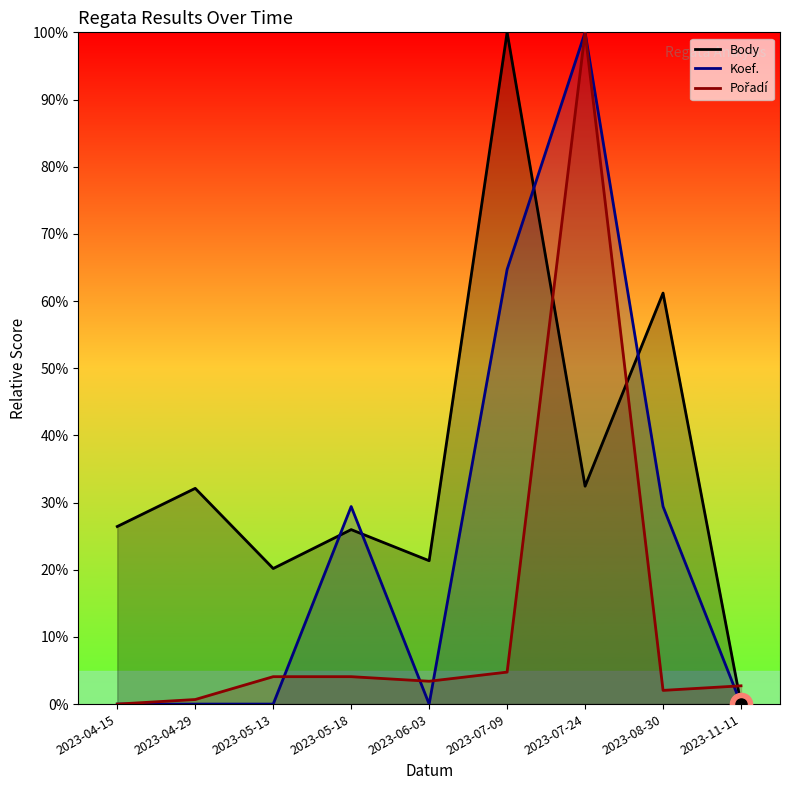

Reading right to left, what are all the values shown in this chart?

Body: 0.0	0.6	0.3	1.0	0.2	0.3	0.2	0.3	0.3
Koef.: 0.0	0.3	1.0	0.6	0.0	0.3	0.0	0.0	0.0
Pořadí: 0.0	0.0	1.0	0.0	0.0	0.0	0.0	0.0	0.0